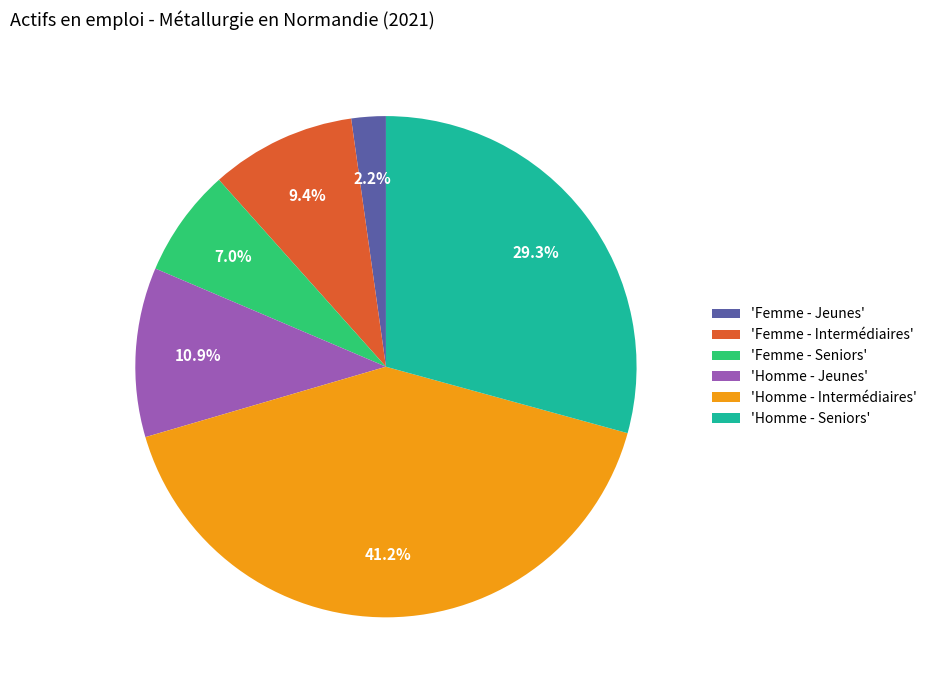

What is the ratio of the value at 'Homme - Seniors' to the value at 'Homme - Intermédiaires'?

0.7